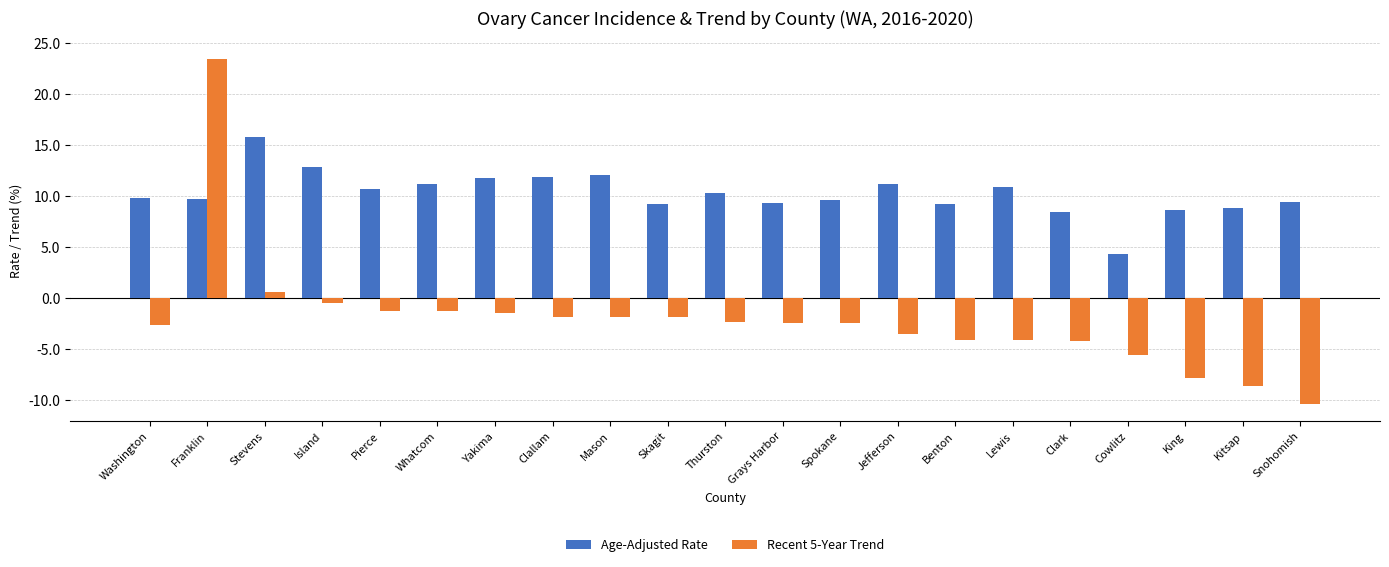

What is the label of the 9th bar from the left?

Mason